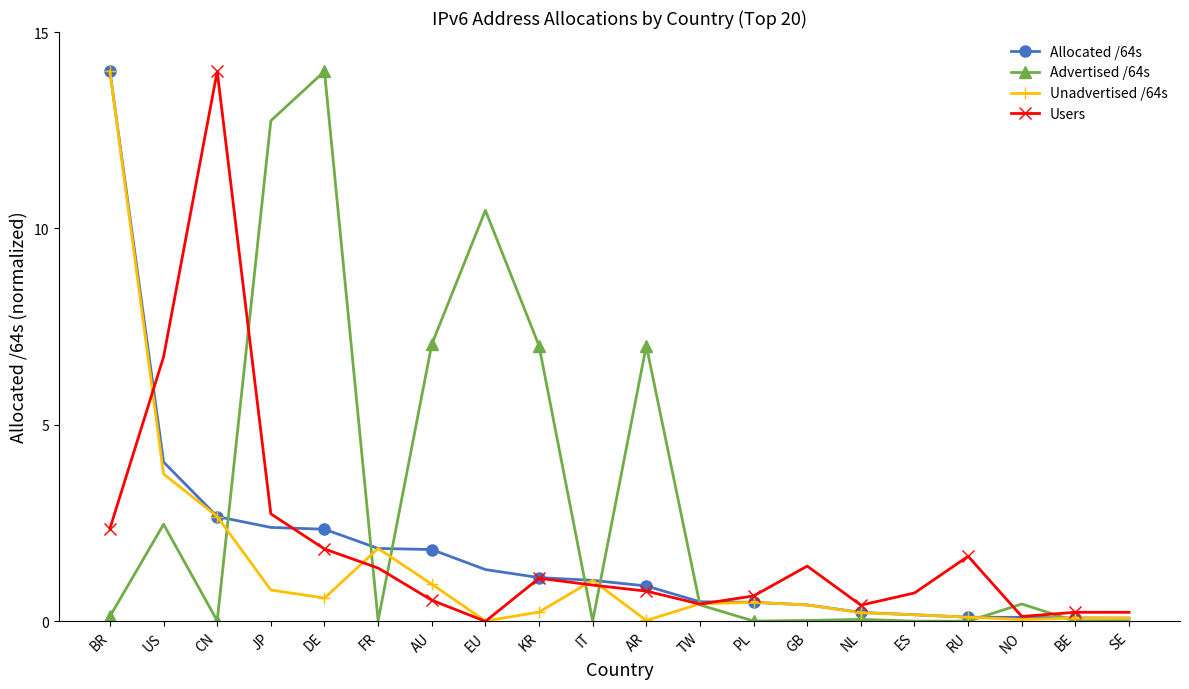

The value of Unadvertised /64s at NL is 0.2. True or false?

True